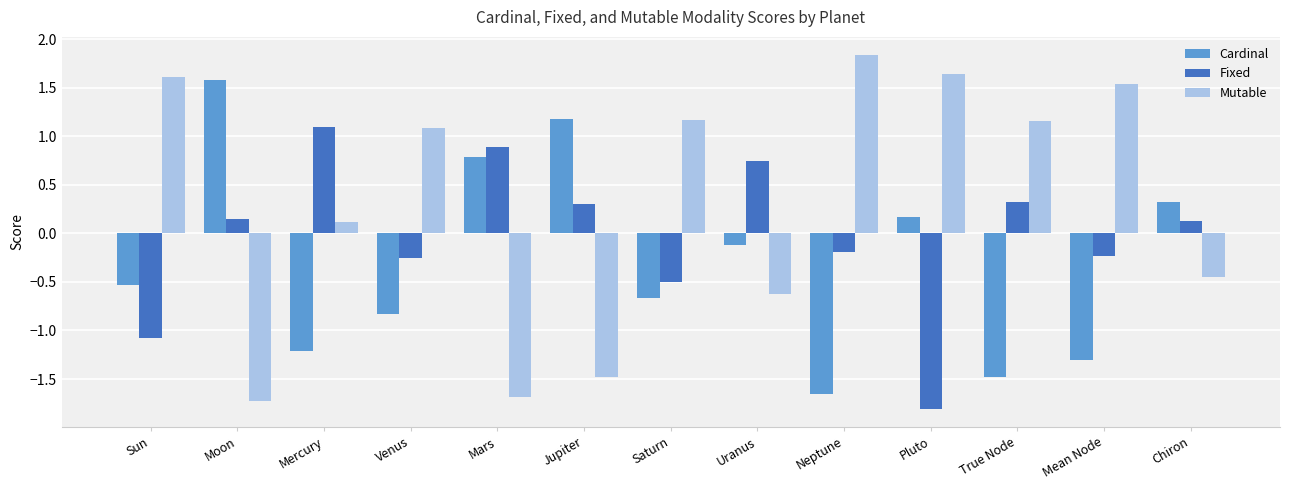

Is it true that Mutable equals 1.6 at Sun?

True